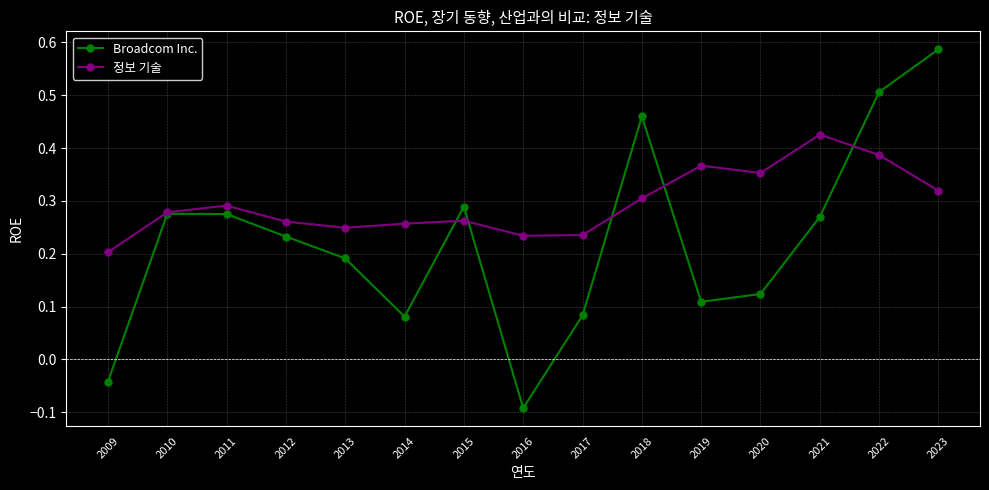

At which category does the chart reach its peak across all series?

2023